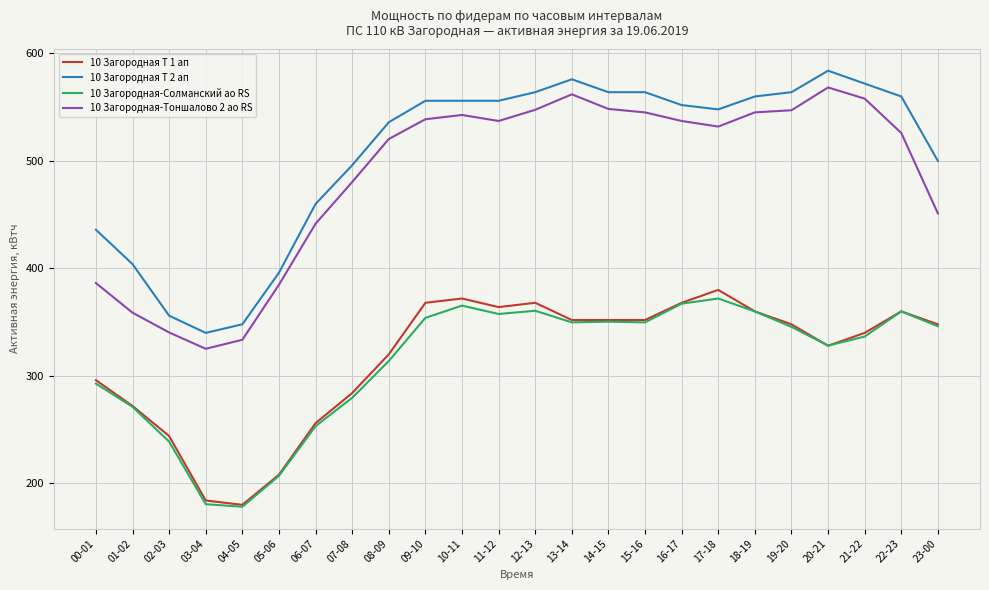

What is the spread (max minus min) of values at 17-18?

176.0